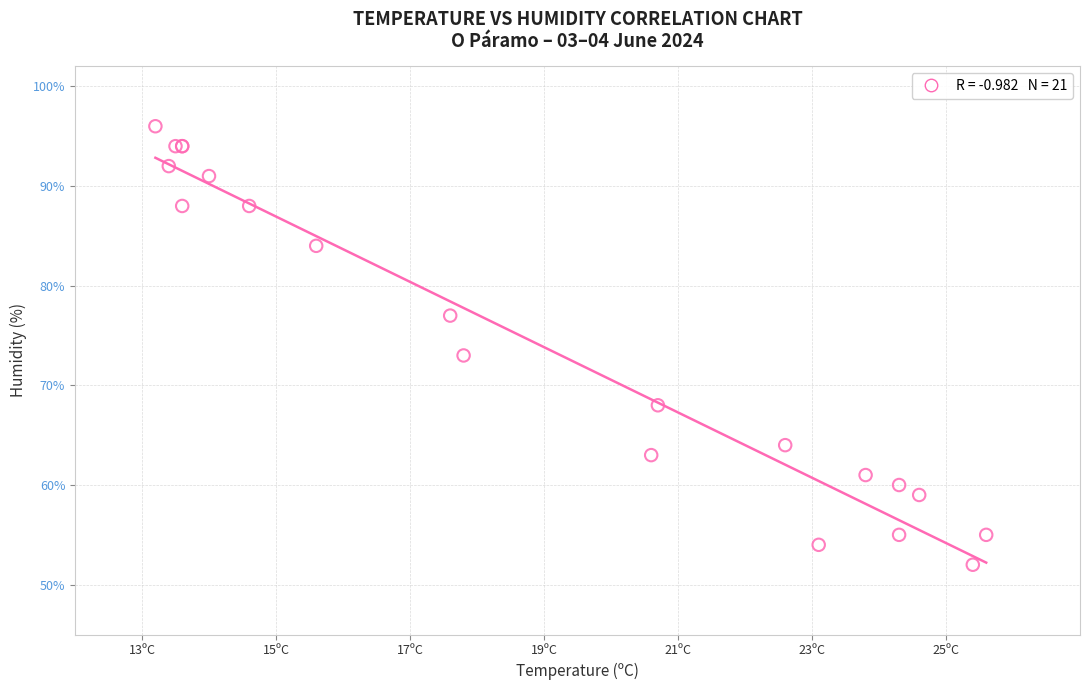

What Y value in the scatter plot is closest to 74?

73